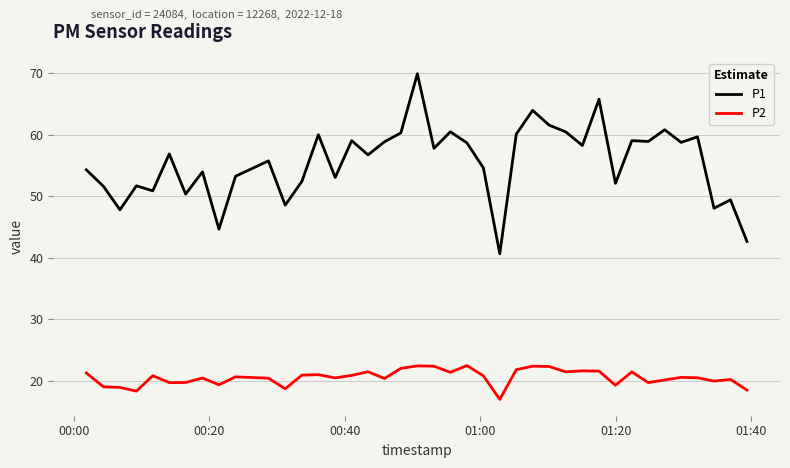

Which series has the largest total across all categories?

P1